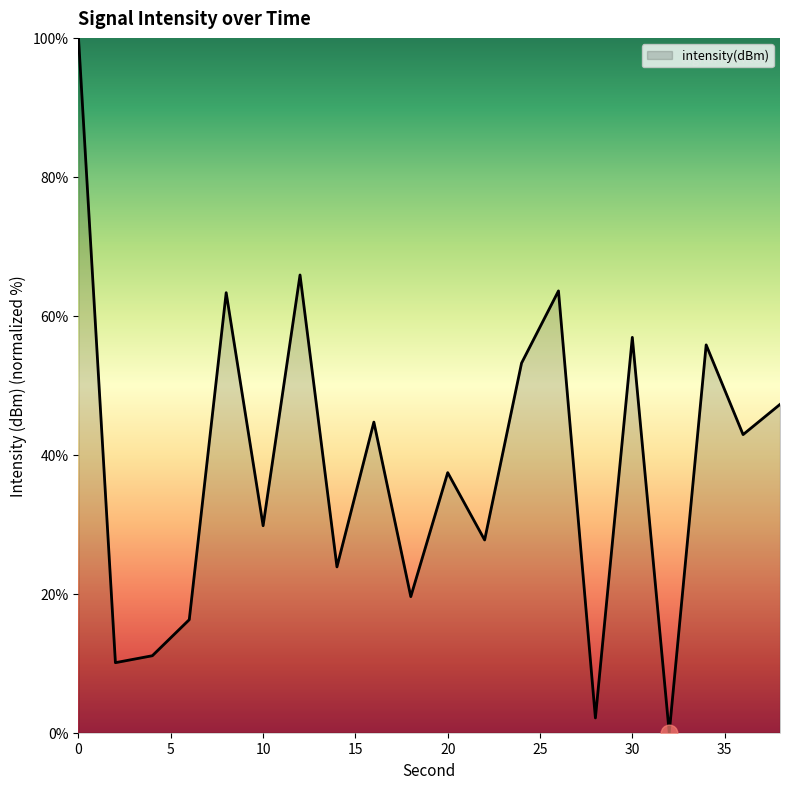

True or false: the data has more than 2 interior local peaks.

True